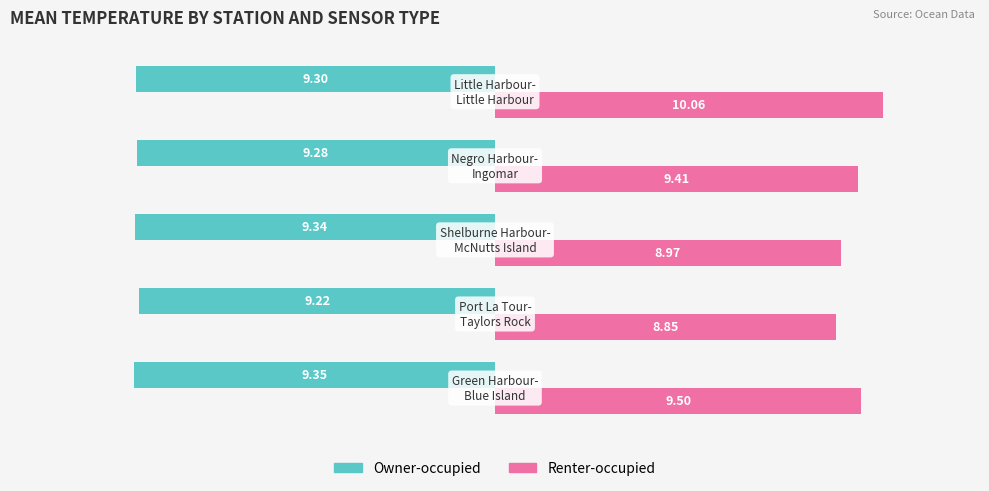

What are all the series names shown in the legend?

Owner-occupied, Renter-occupied